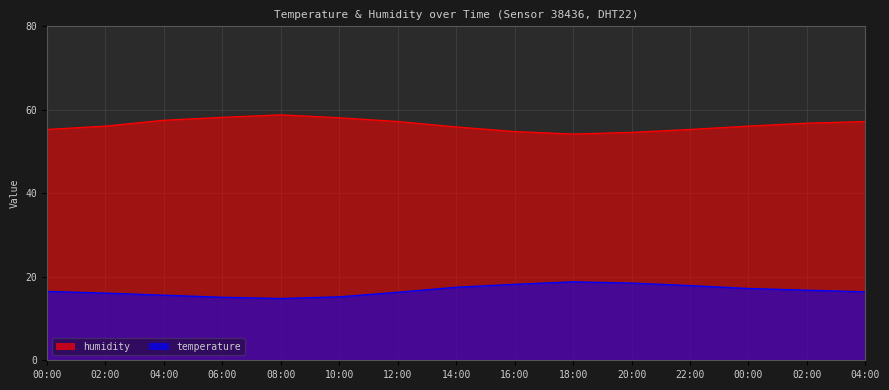

Which has a higher value, 12:00 or 04:00?

04:00